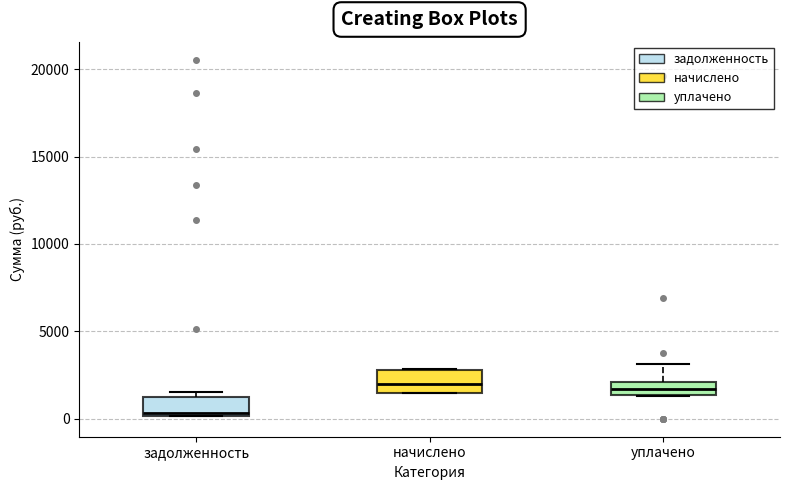

Which box's median line is the lowest?

задолженность